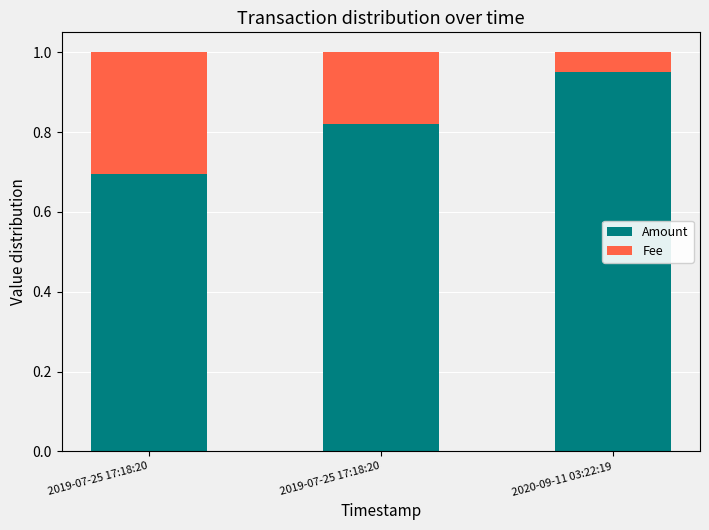

How many bars are there in total?

3